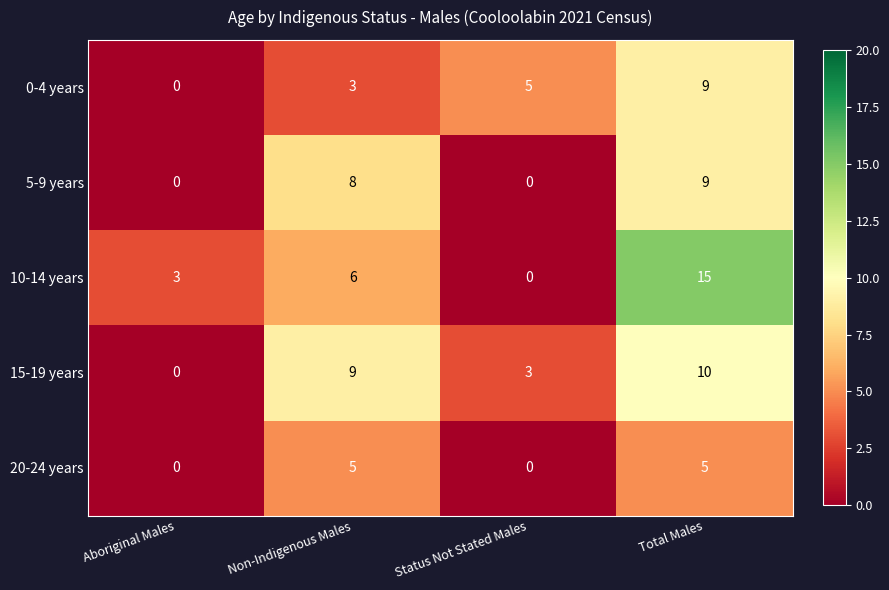

What is the difference between the second highest and second lowest values in the 20-24 years series?

5